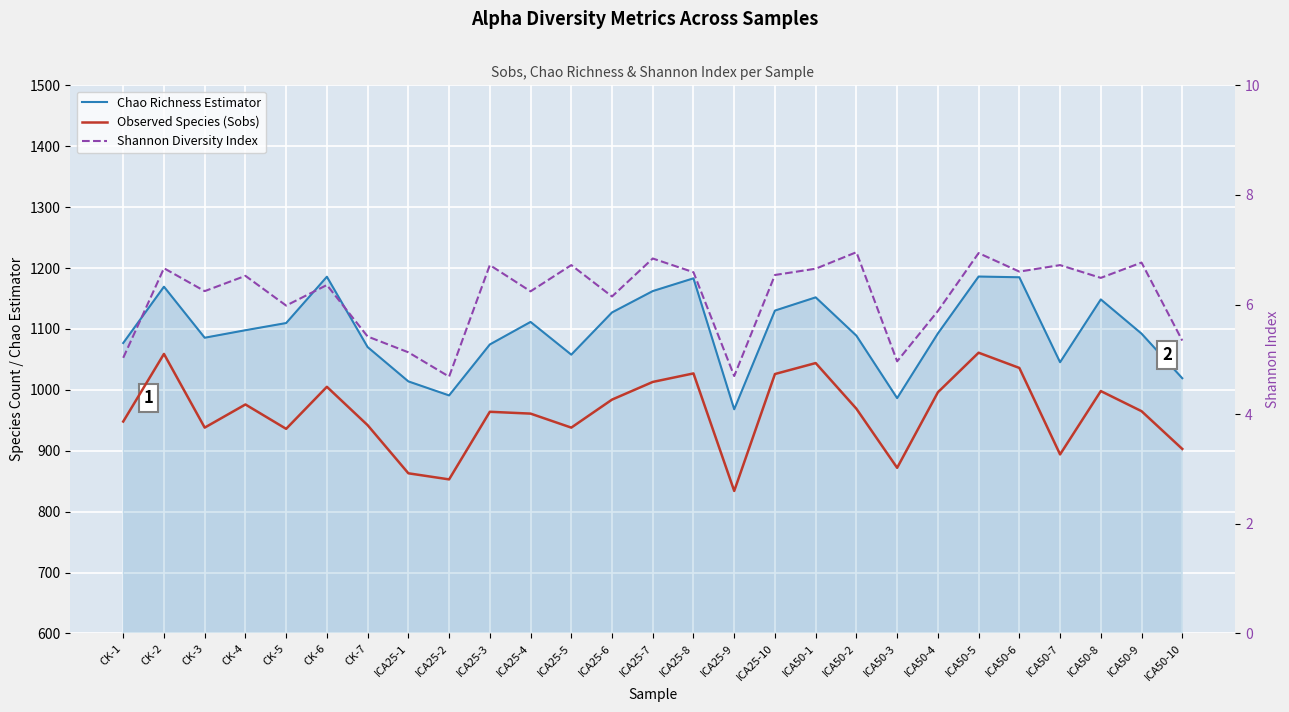

What is the difference between the maximum and minimum values in the Shannon Diversity Index series?

2.3